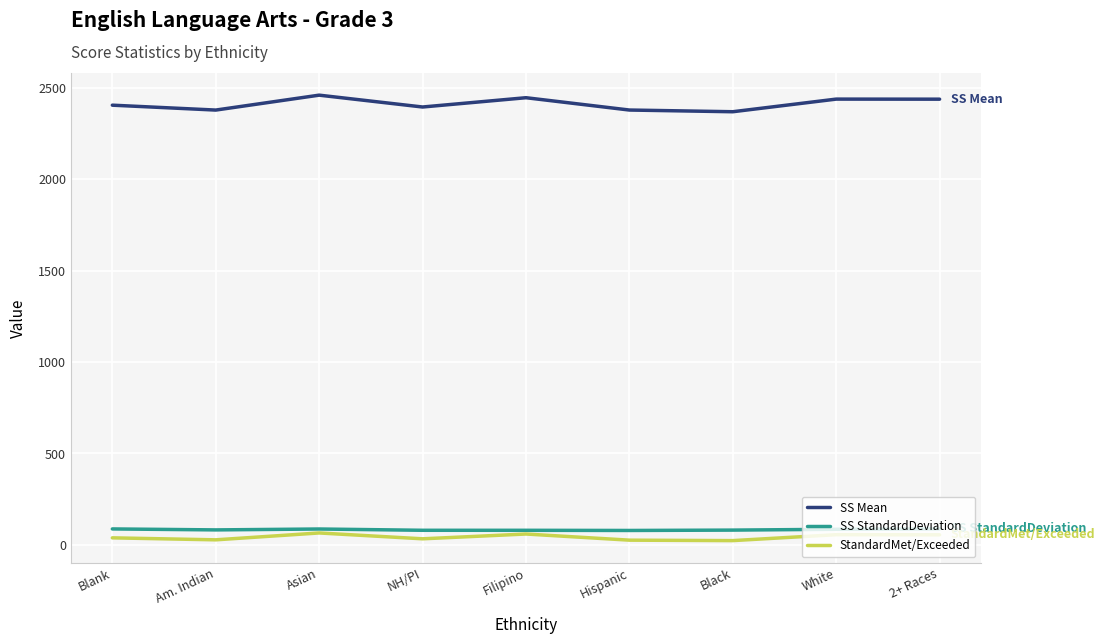

What is the total value across all series at 2+ Races?

2580.2